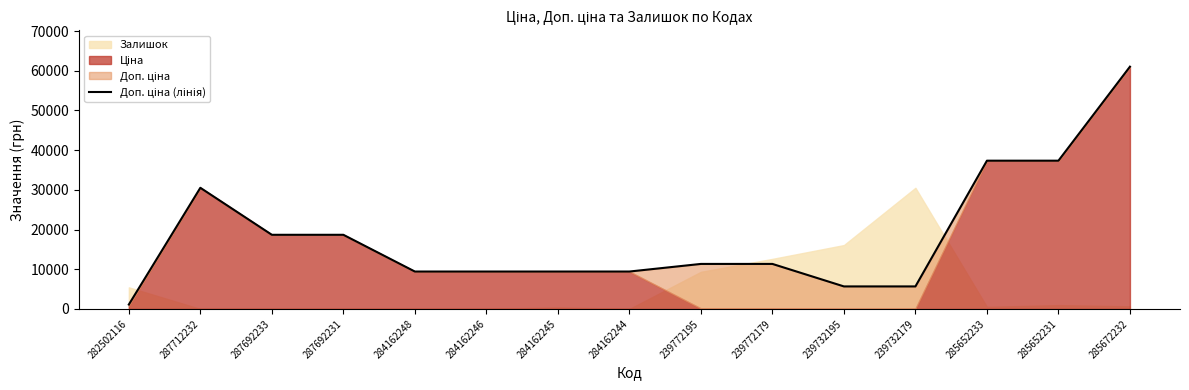

Where is the first local maximum?

287712232